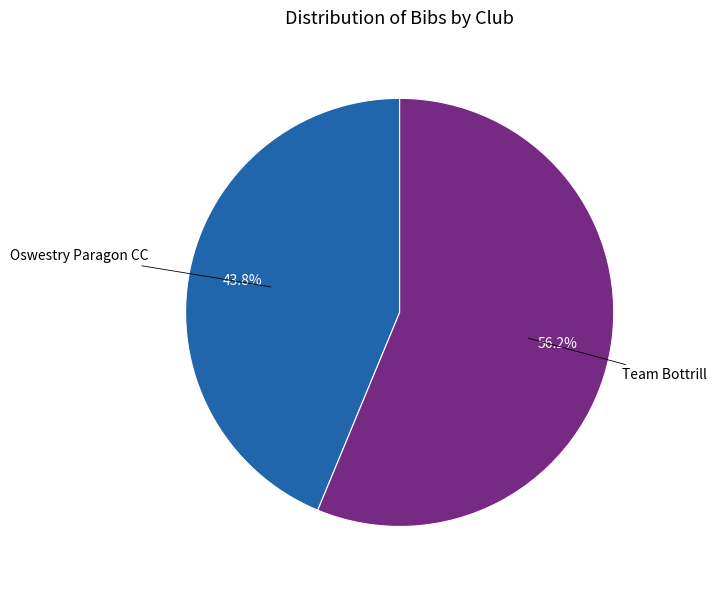

Does any single category account for the majority?

Yes